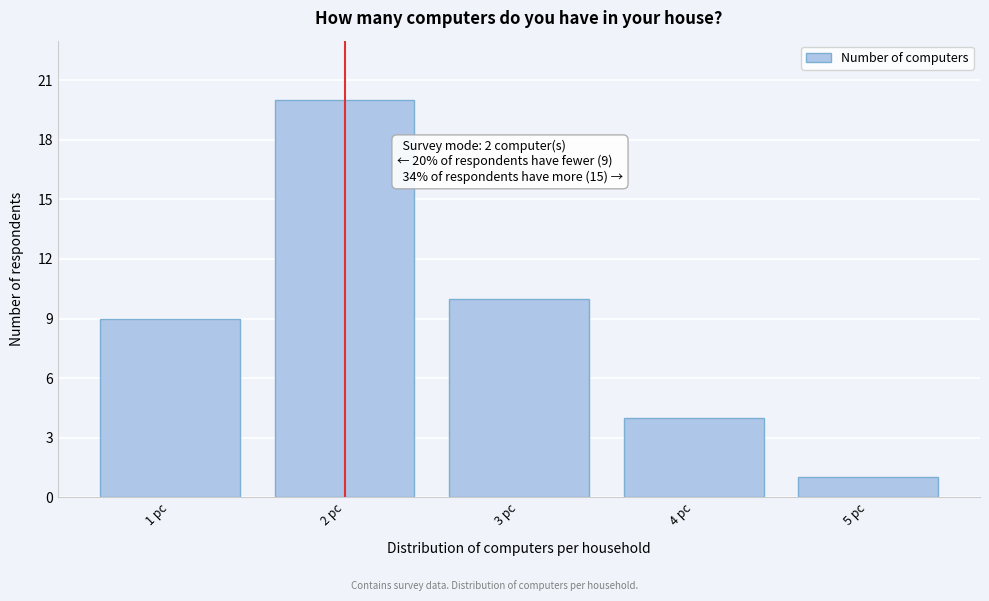

Which range on the x-axis has the tallest bar?

1.5 to 2.5